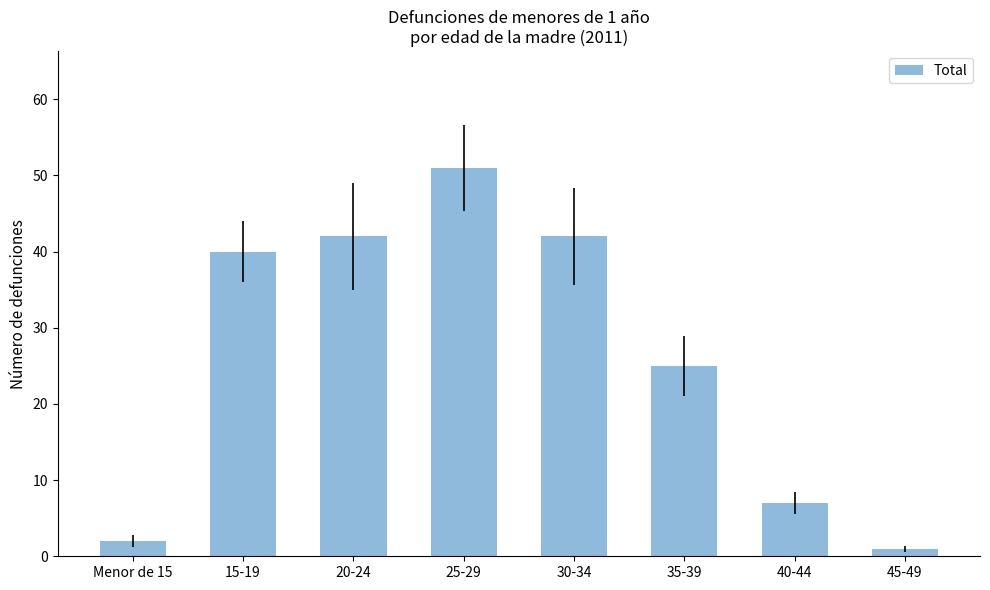

Between 45-49 and 15-19, which is larger?

15-19